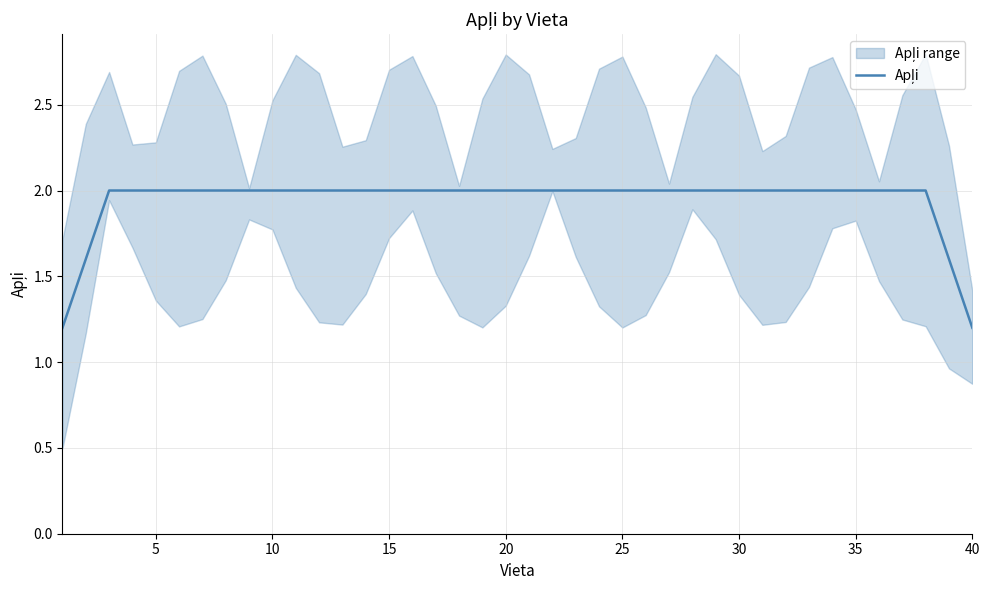

The value at 30 is 2.7. True or false?

False